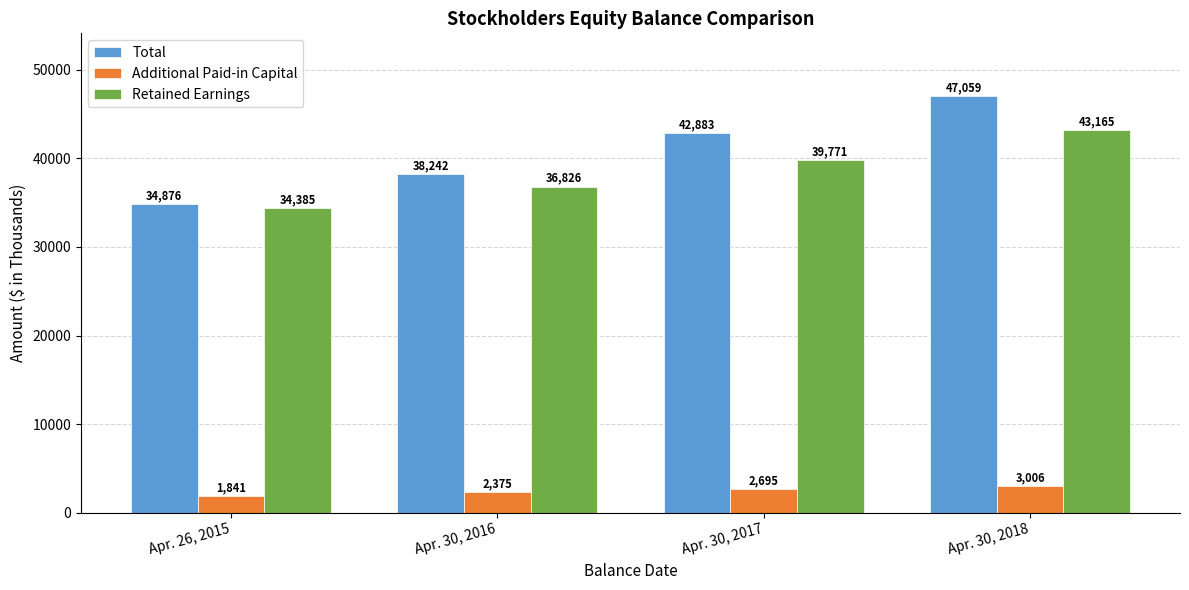

At which category does the chart reach its peak across all series?

Apr. 30, 2018